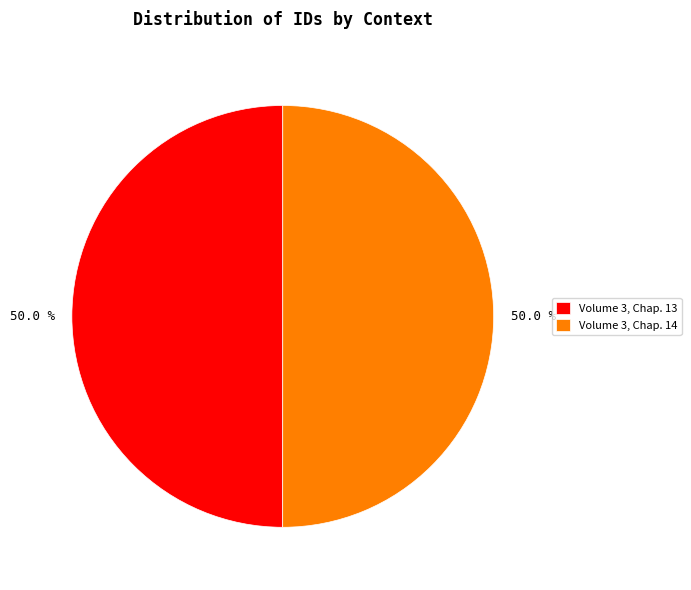

How many slices are in this pie chart?

2